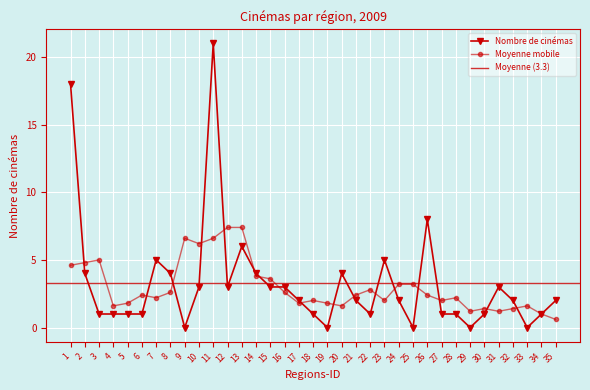

How many points are lower than both their immediate neighbors (excluding endpoints)?

7